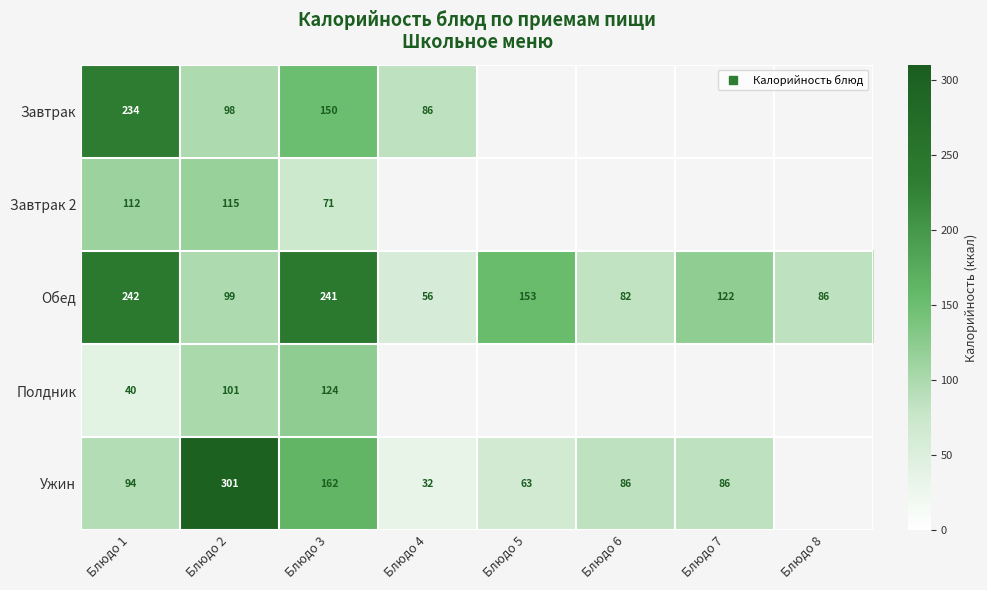

List the labels in order of Полдник value, largest first.

Блюдо 3, Блюдо 2, Блюдо 1, Блюдо 4, Блюдо 5, Блюдо 6, Блюдо 7, Блюдо 8